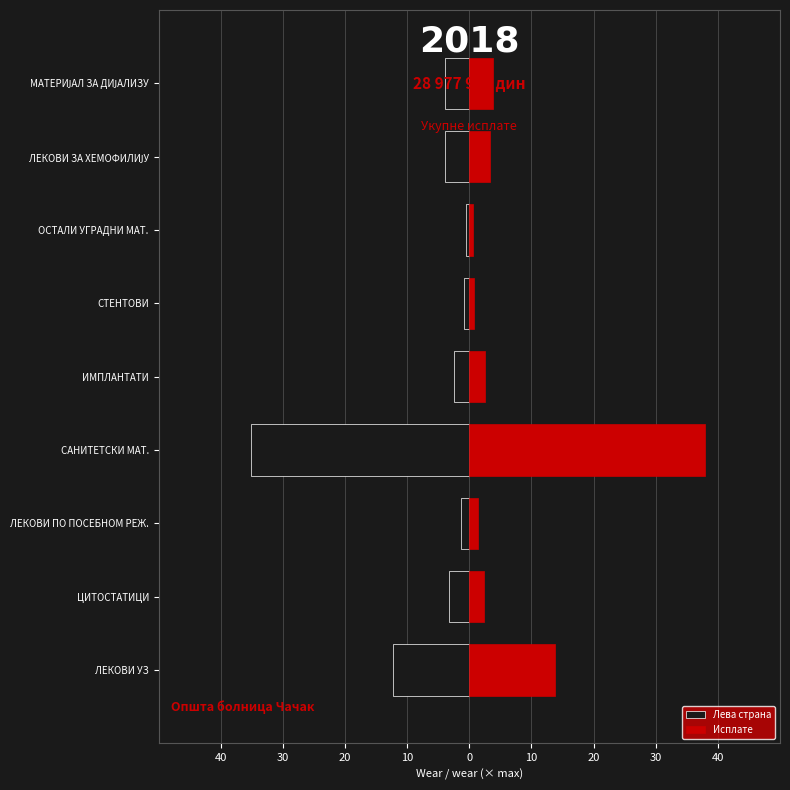

How many bars are there in each group?

2